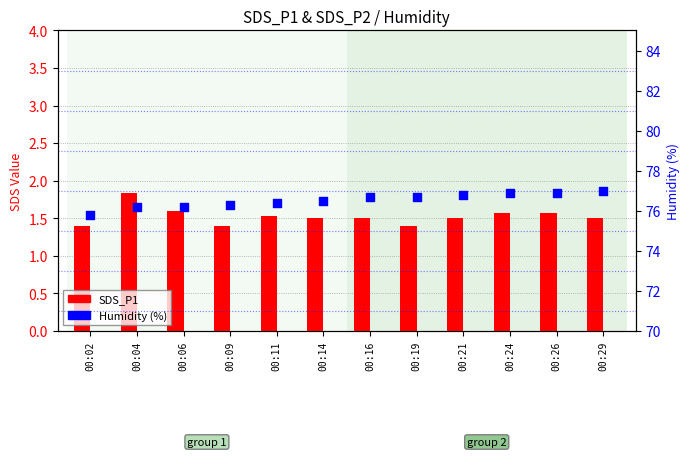

What are all the series names shown in the legend?

SDS_P1, Humidity